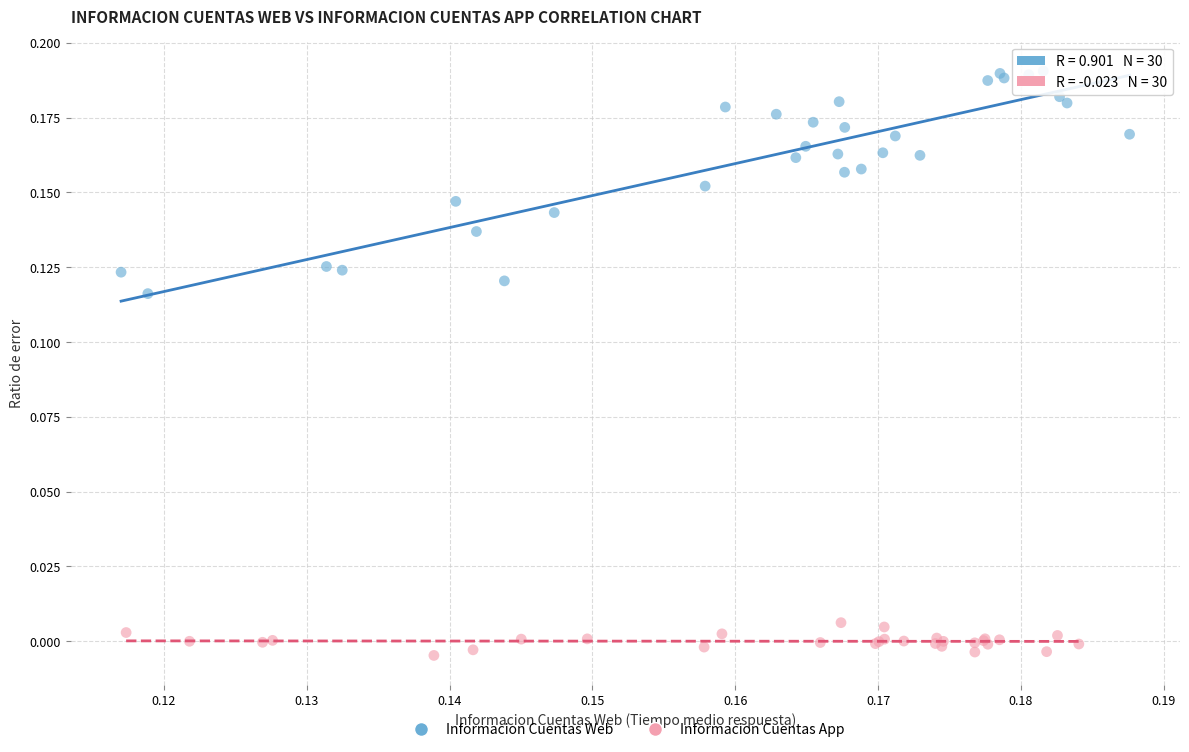

Which series contains the highest Y value?

Informacion Cuentas Web